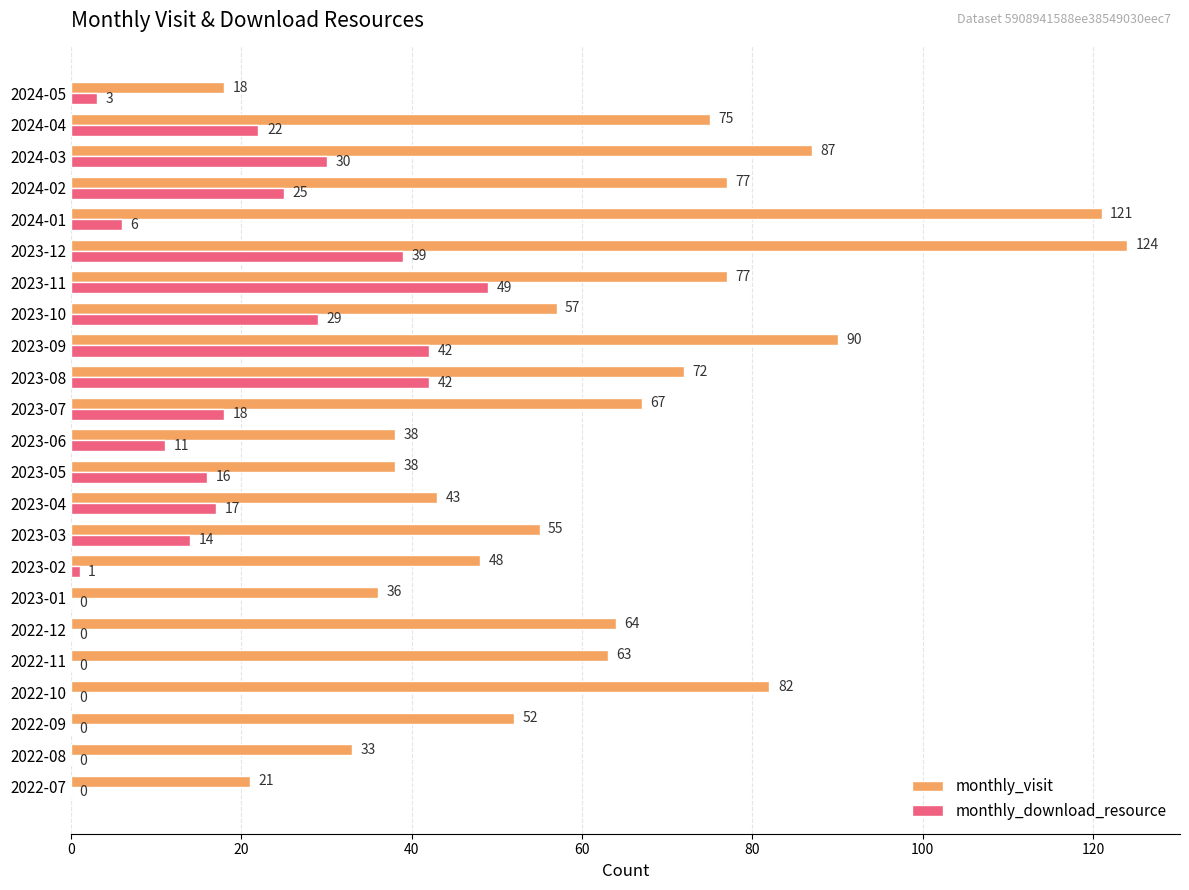

Between 2022-09 and 2023-04, which series saw the biggest shift?

monthly_download_resource